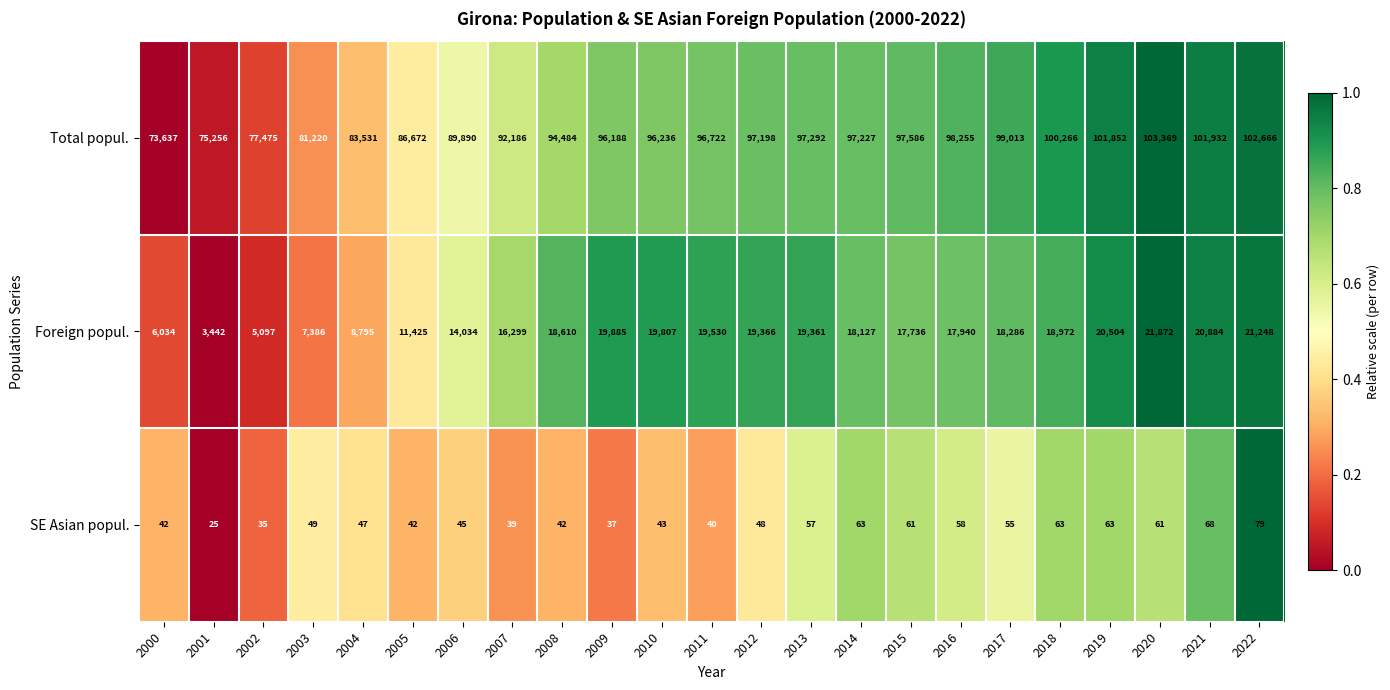

What is the sum of the Foreign popul. values at 2018 and 2020?

40844